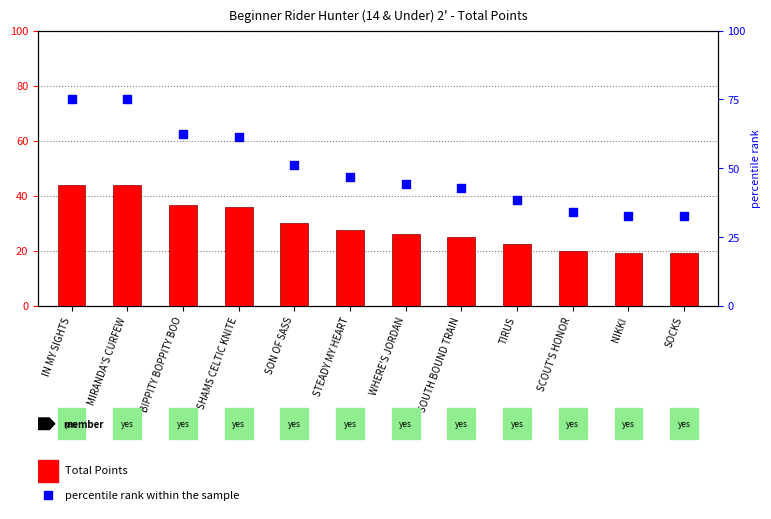

Is the value of percentile rank within the sample at SHAMS CELTIC KNITE greater than the value of Total Points at SHAMS CELTIC KNITE?

Yes